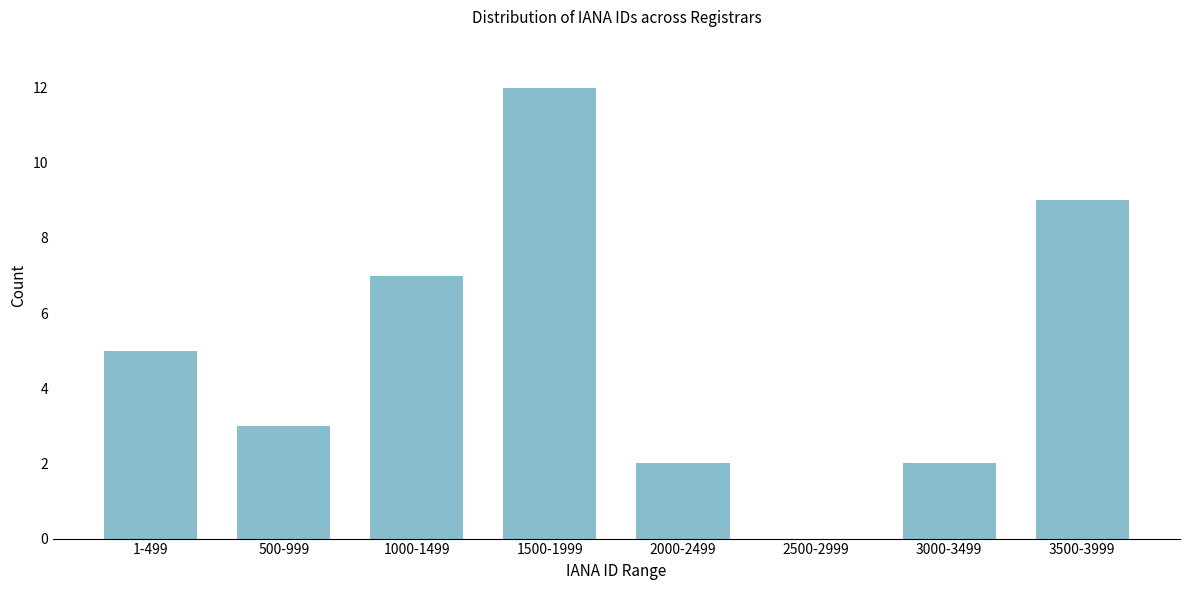

Reading left to right, what are all the values shown in this chart?

1-499=5	500-999=3	1000-1499=7	1500-1999=12	2000-2499=2	2500-2999=0	3000-3499=2	3500-3999=9